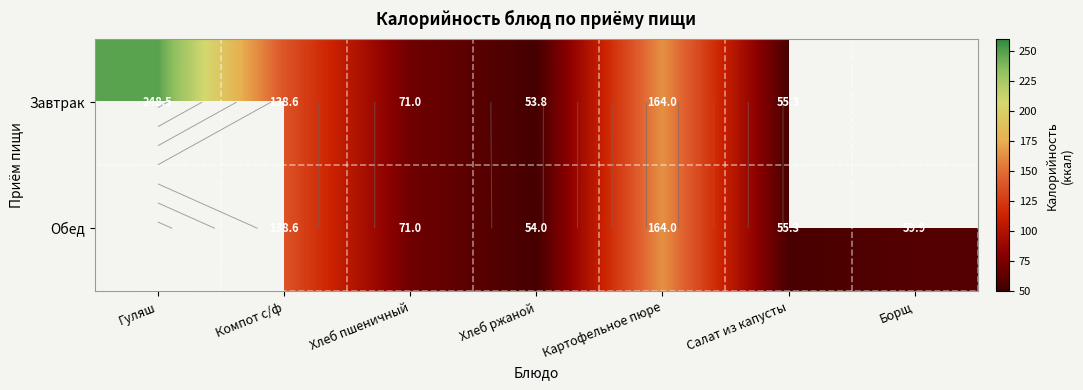

At Компот с/ф, list the series in order from smallest to largest.

Завтрак, Обед